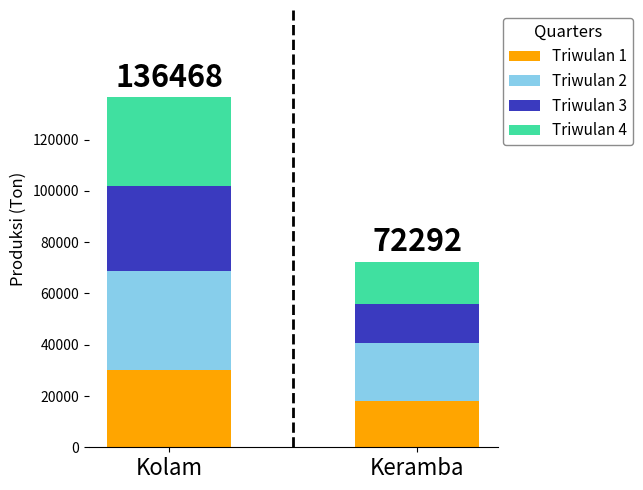

What are all the series names shown in the legend?

Triwulan 1, Triwulan 2, Triwulan 3, Triwulan 4